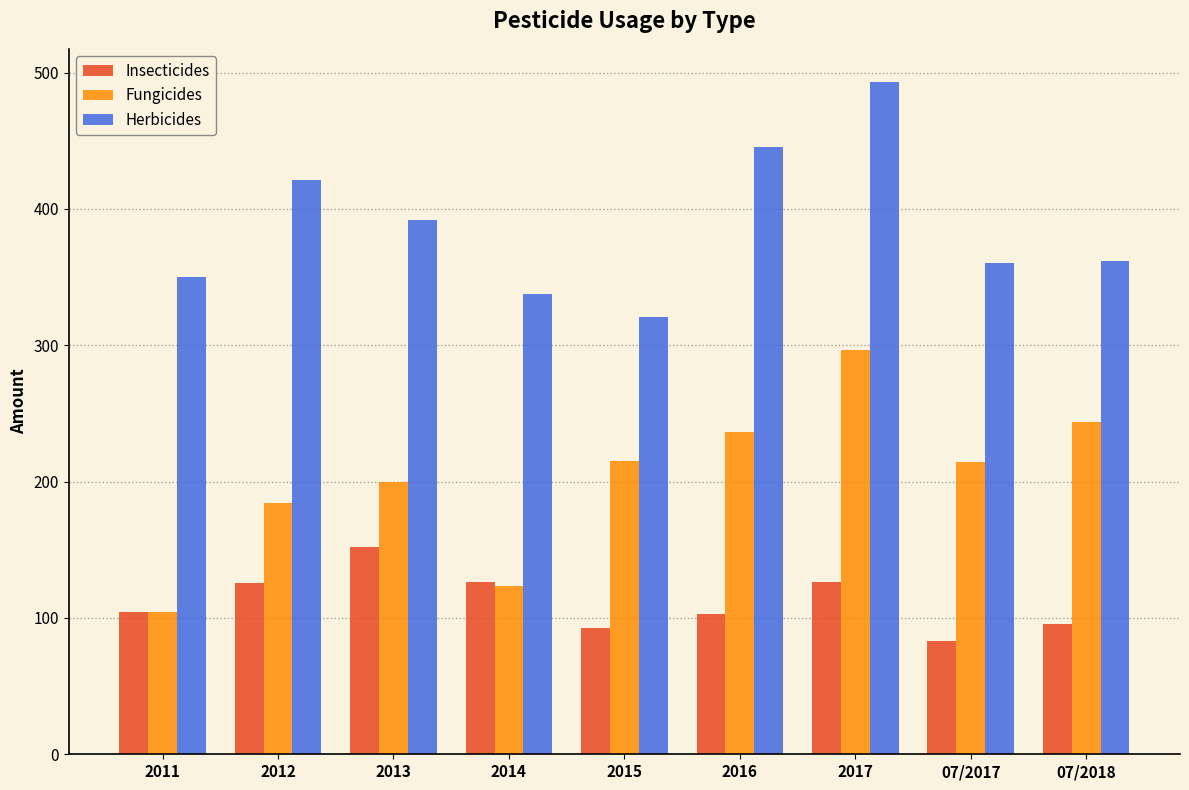

Which category has the lowest value across all series?

07/2017